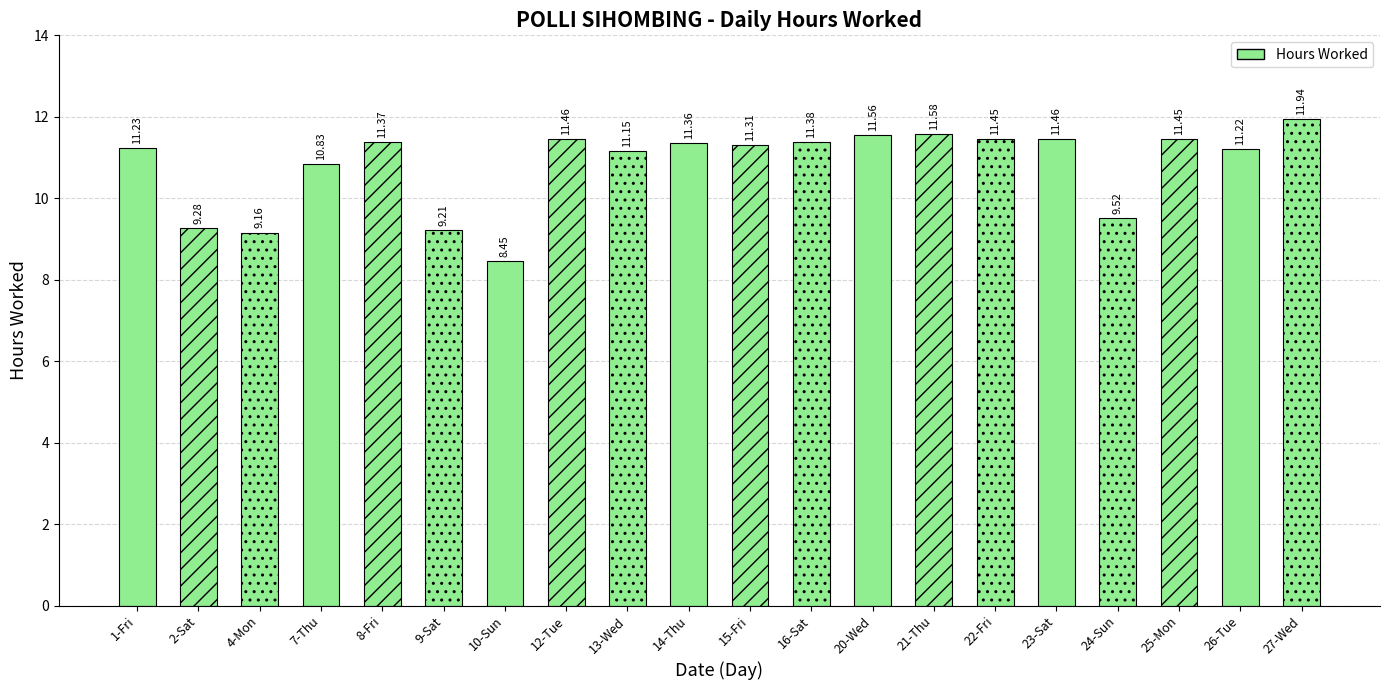

What is the ratio of the value at 2-Sat to the value at 9-Sat?

1.0